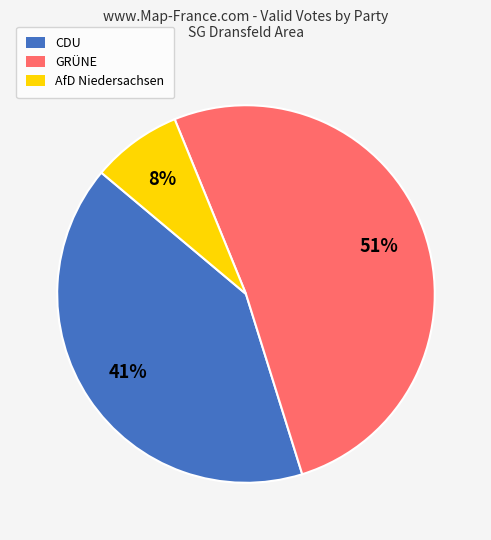

To the nearest percent, what percentage of the pie is CDU?

41%